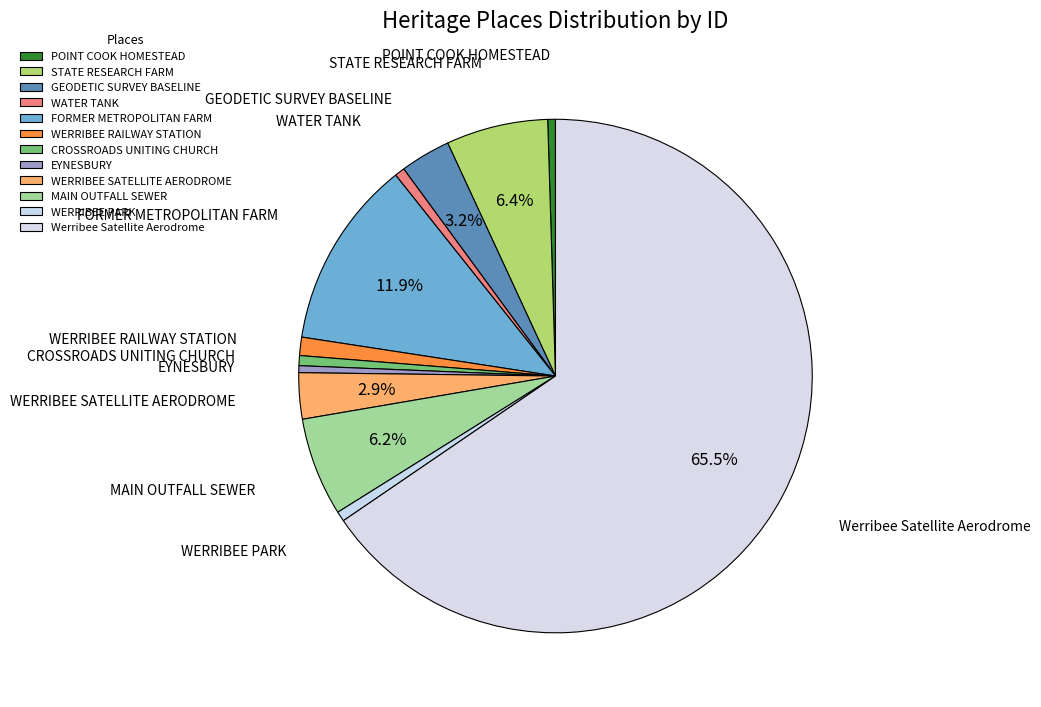

To the nearest percent, what is the combined percentage of WATER TANK and WERRIBEE SATELLITE AERODROME?

4%